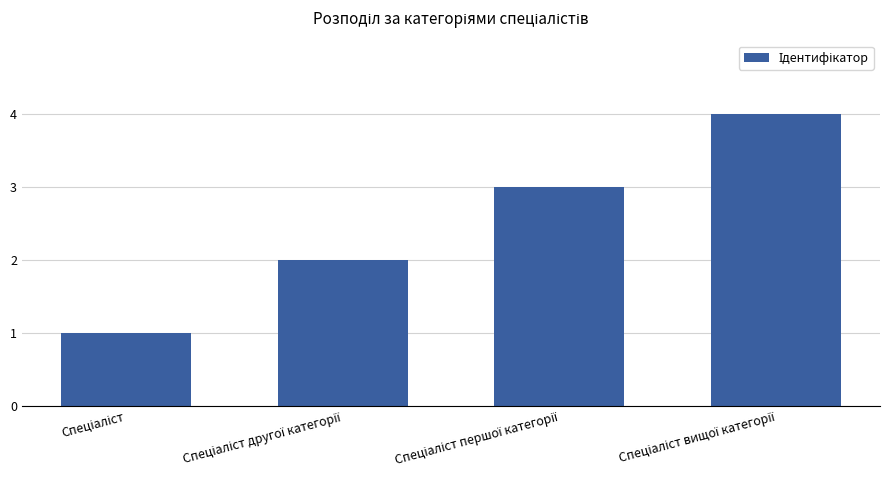

What is the sum of all values?

10